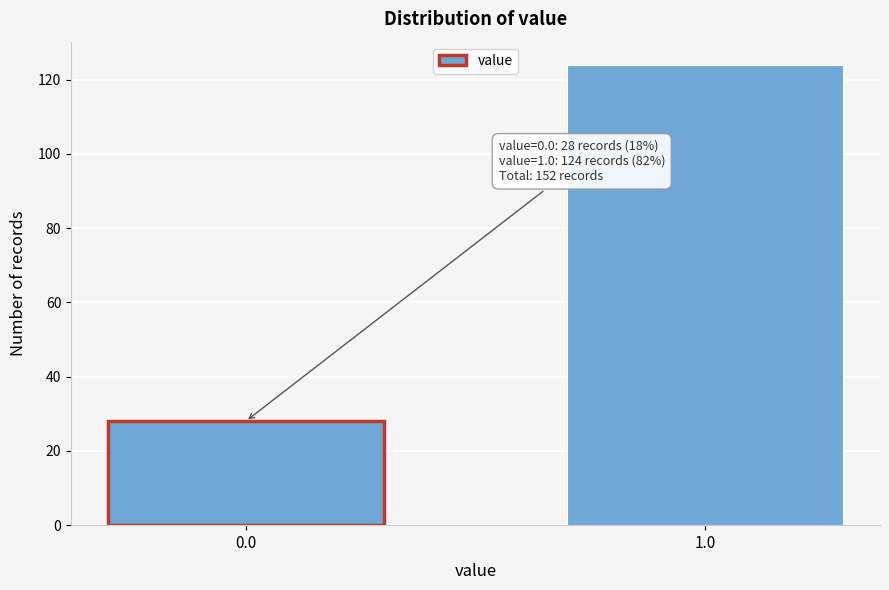

Reading left to right, what are all the values shown in this chart?

28	124